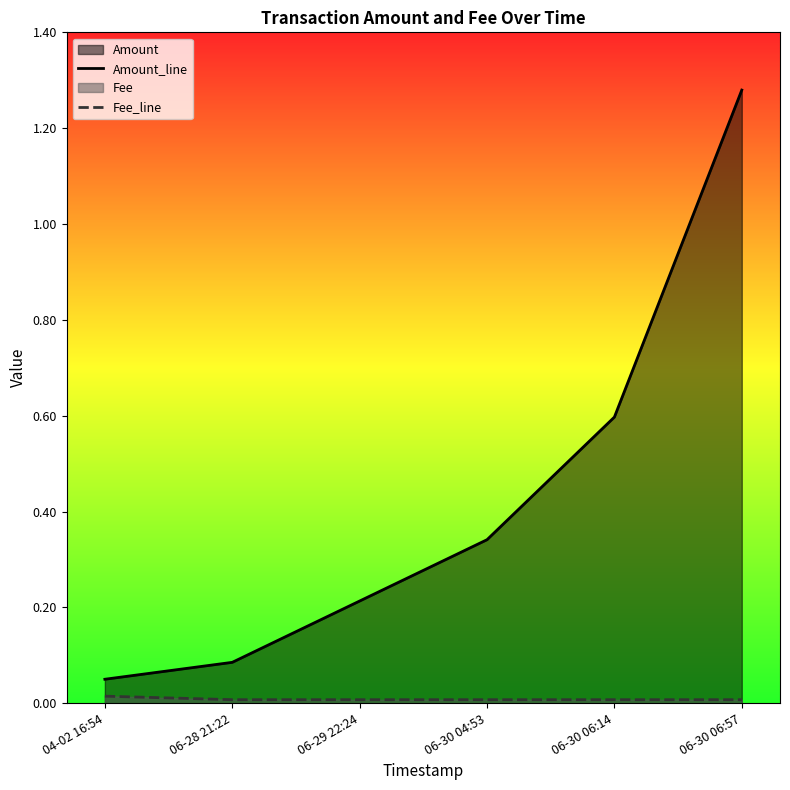

The Amount_line series shows 0.0 at 06-28 21:22. True or false?

False